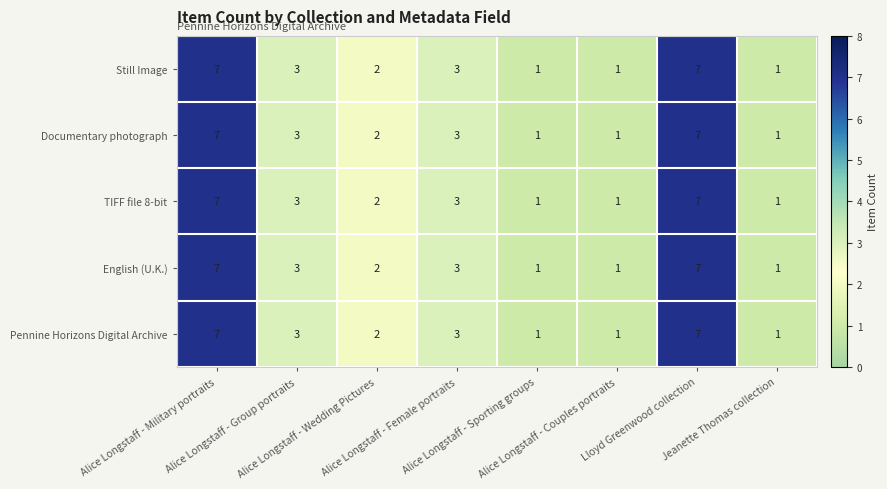

What is the total value across all series at Alice Longstaff - Military portraits?

35